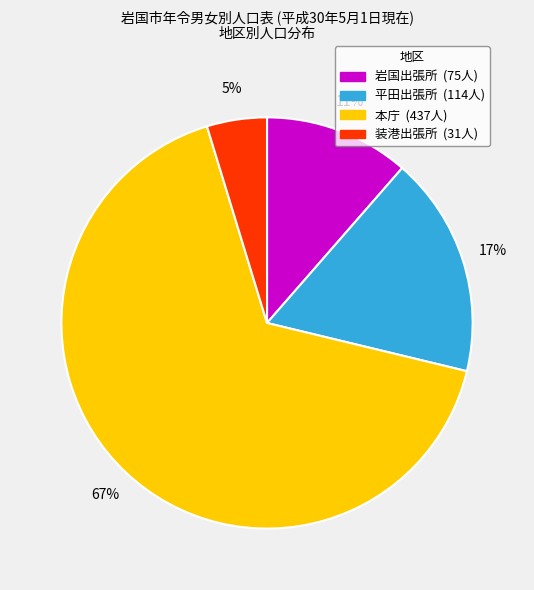

Which slice is the smallest?

装港出張所 (31人)